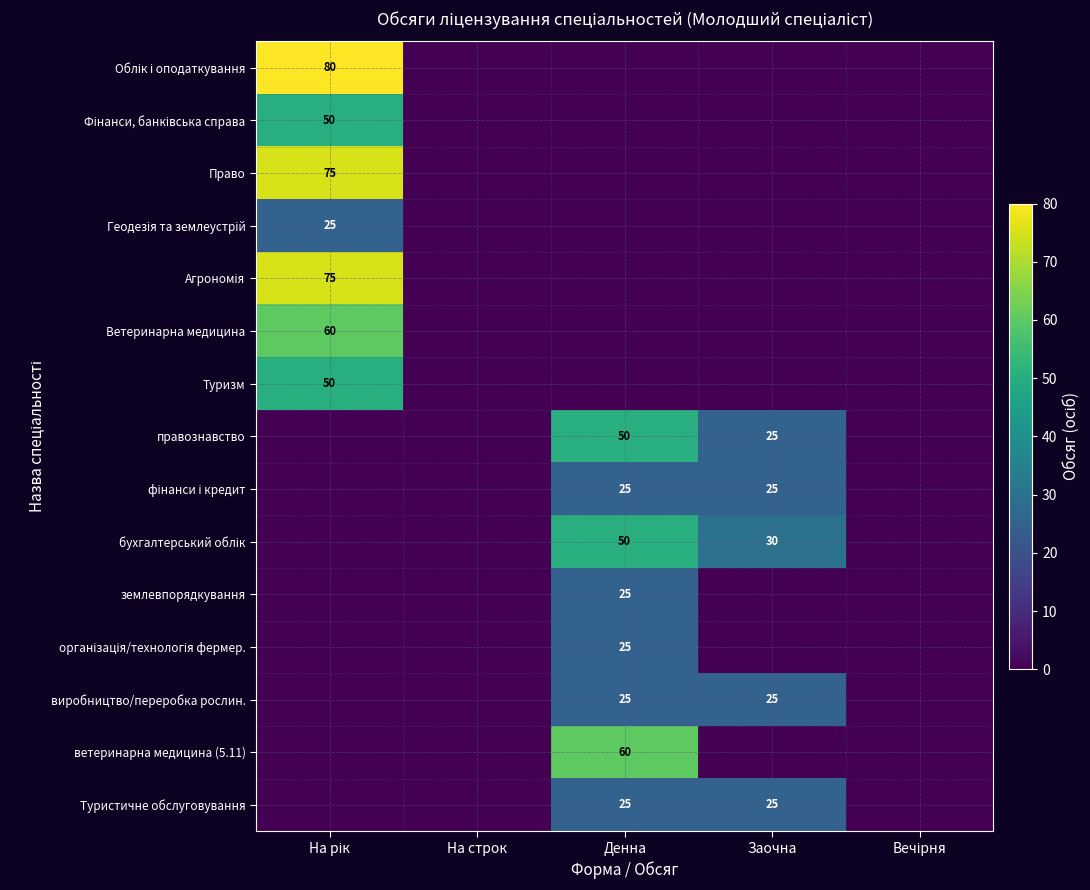

What is the total value across all series at На рік?

415